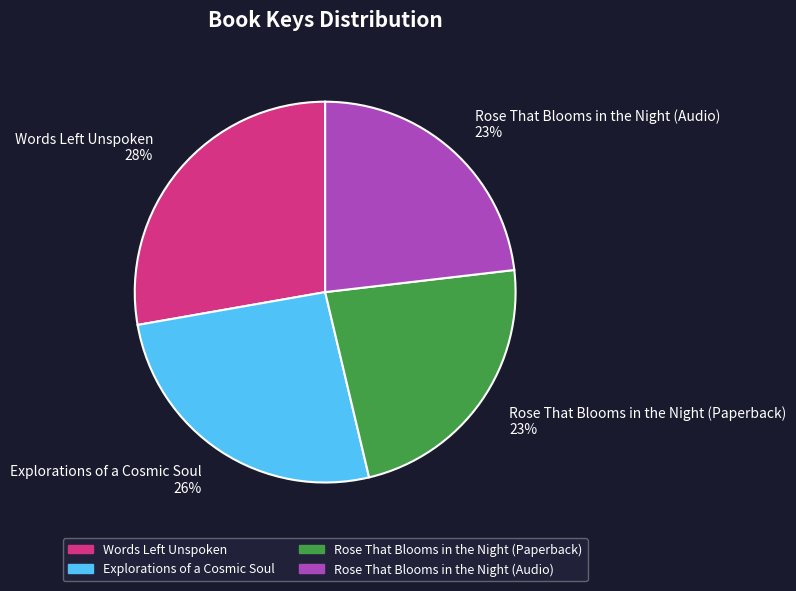

How many segments does this pie chart have?

4